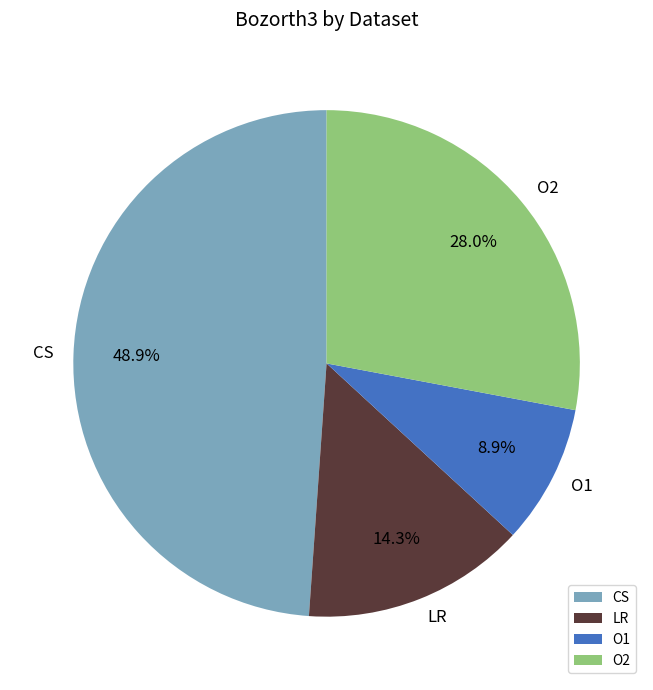

Which has a higher value, O1 or O2?

O2